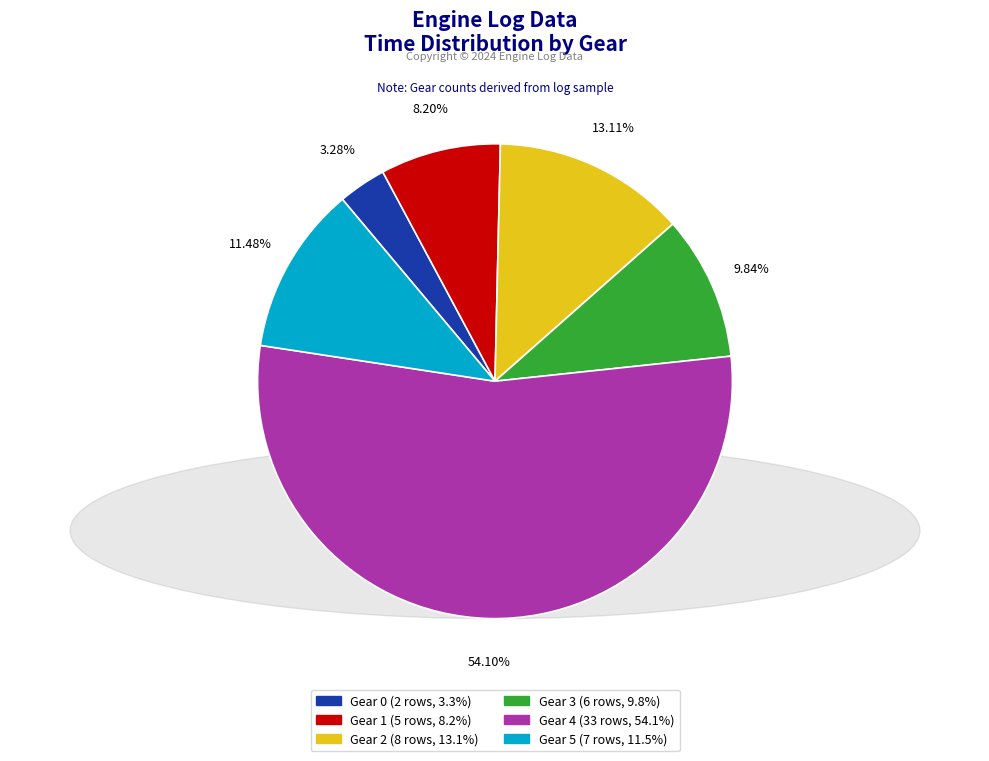

What is the smallest slice in the pie chart?

Gear 0